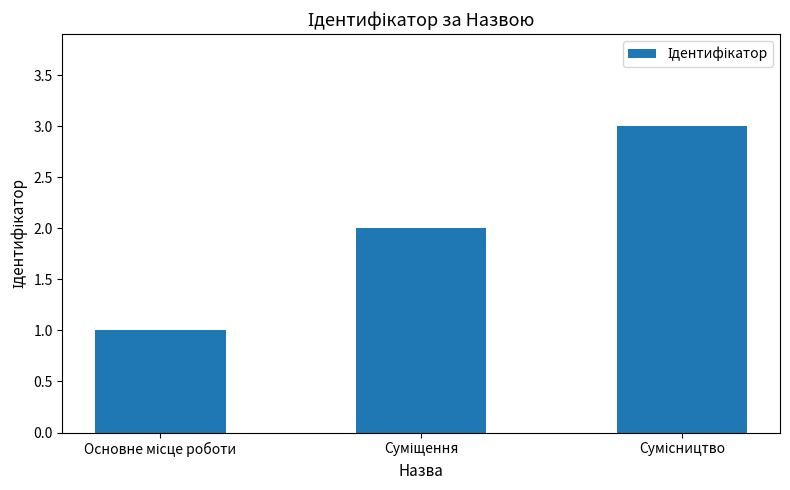

Does the chart contain any negative values?

No